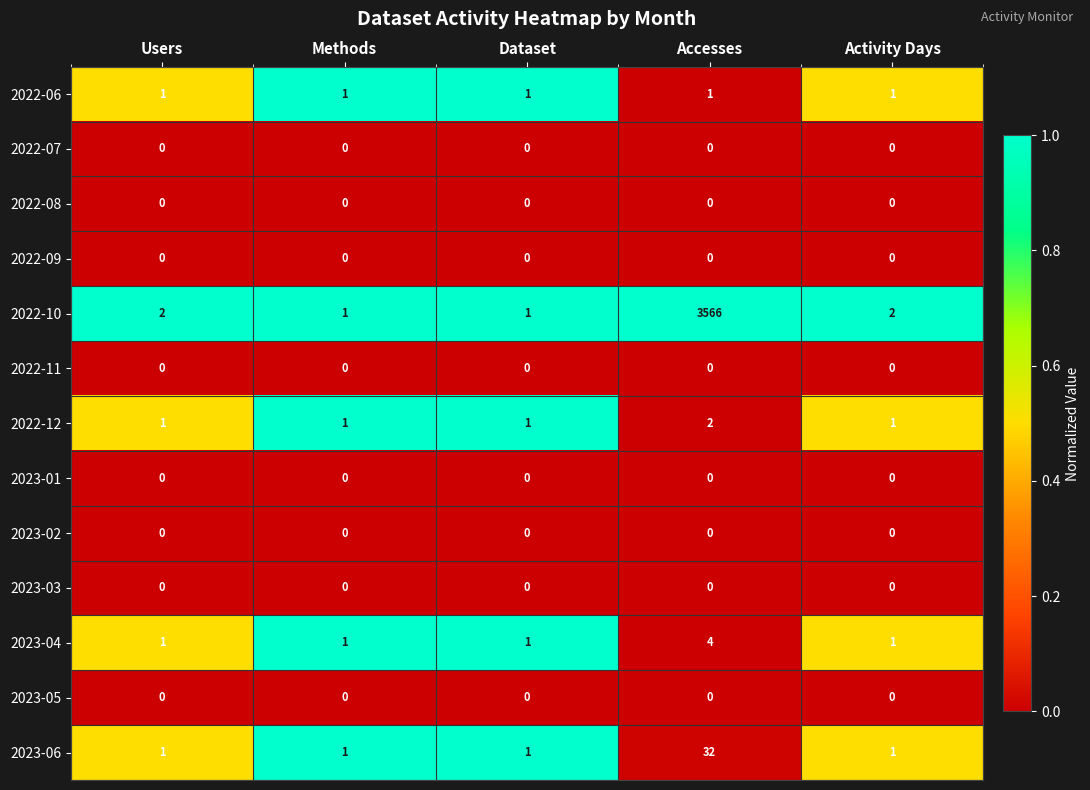

Which series has the largest total across all categories?

2022-10